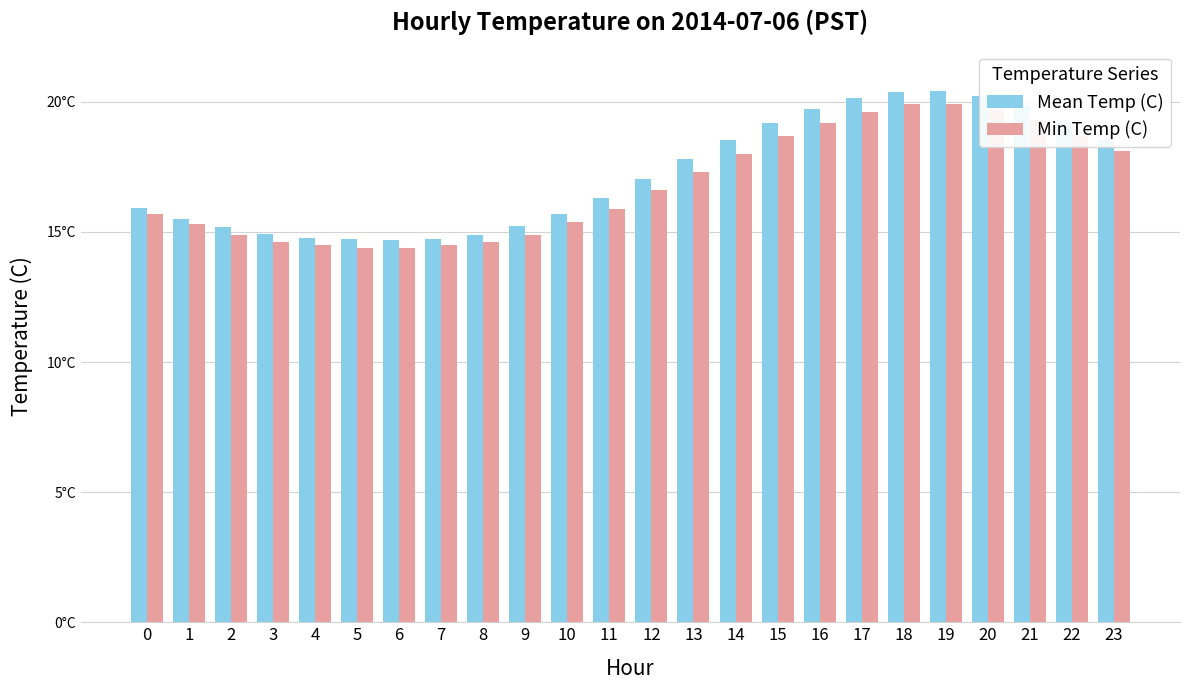

Between 13 and 22, which series saw the biggest shift?

Mean Temp (C)